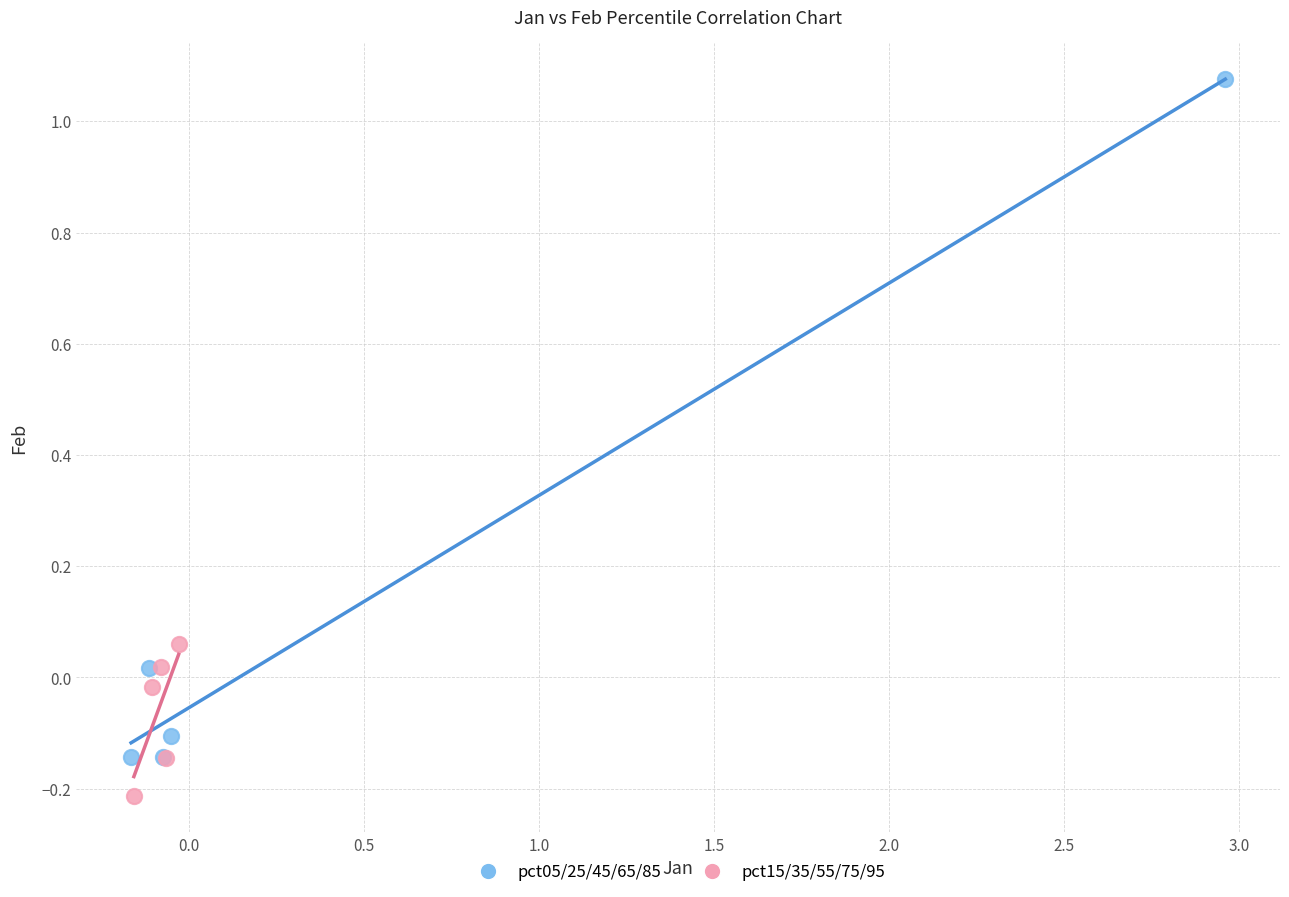

Which series has the widest spread of Y values?

pct05/25/45/65/85